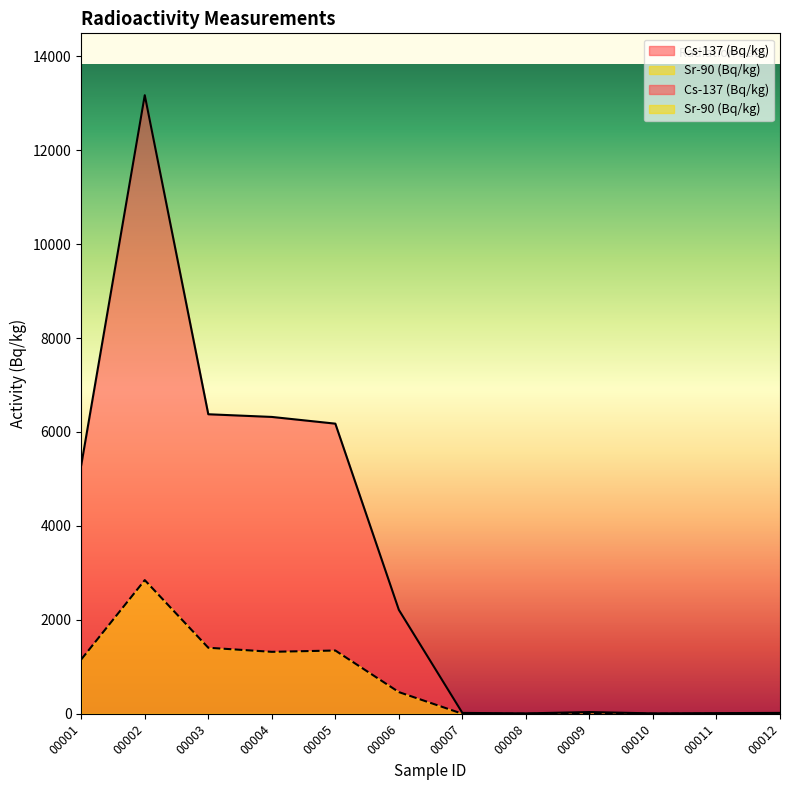

Does the chart display data point markers on the line(s)?

No